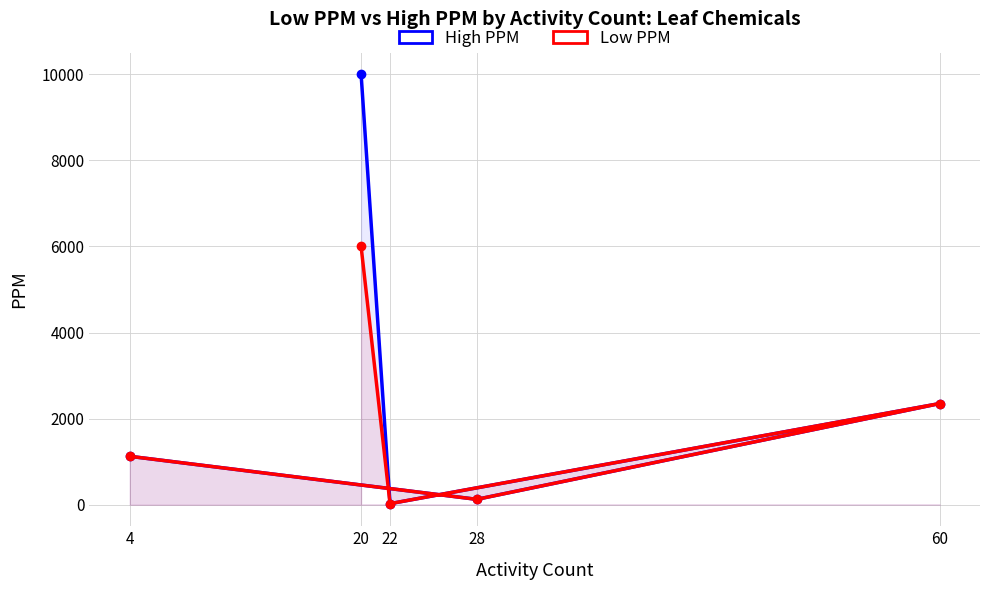

How many data points in High PPM are above 1125?

2